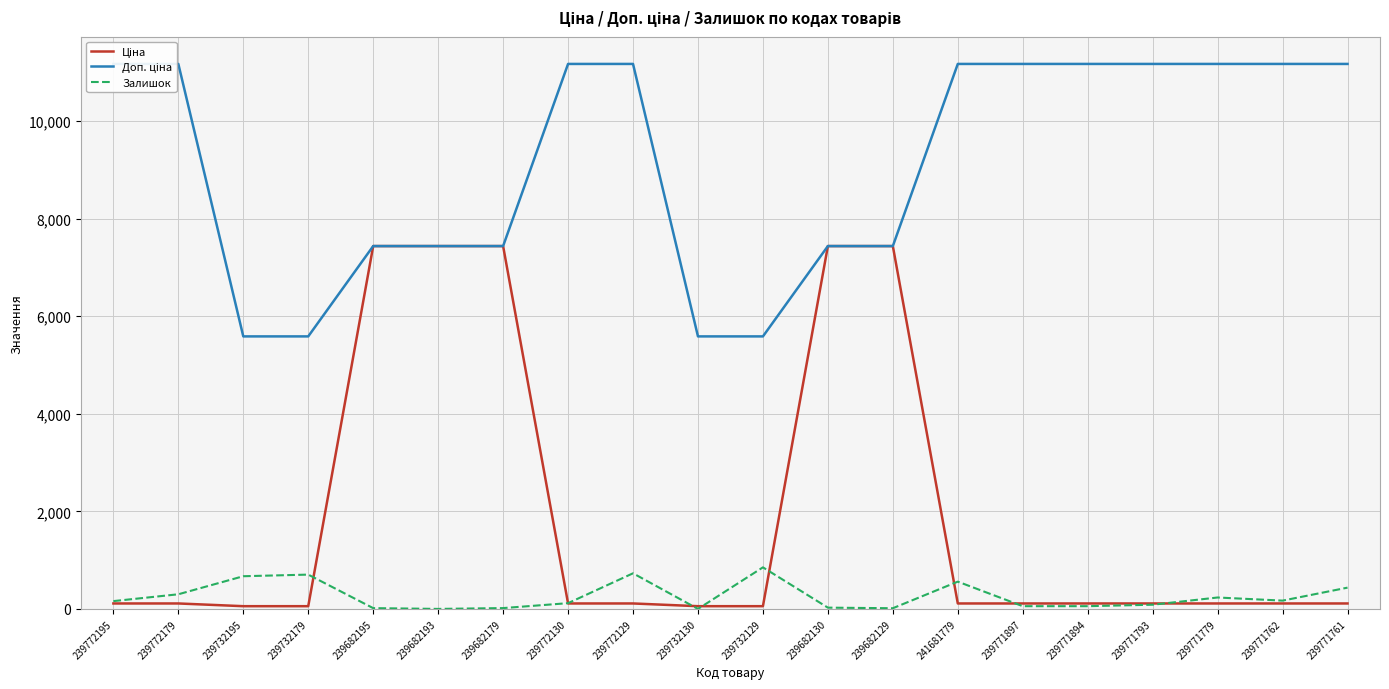

What position from the right is 239771894?

5